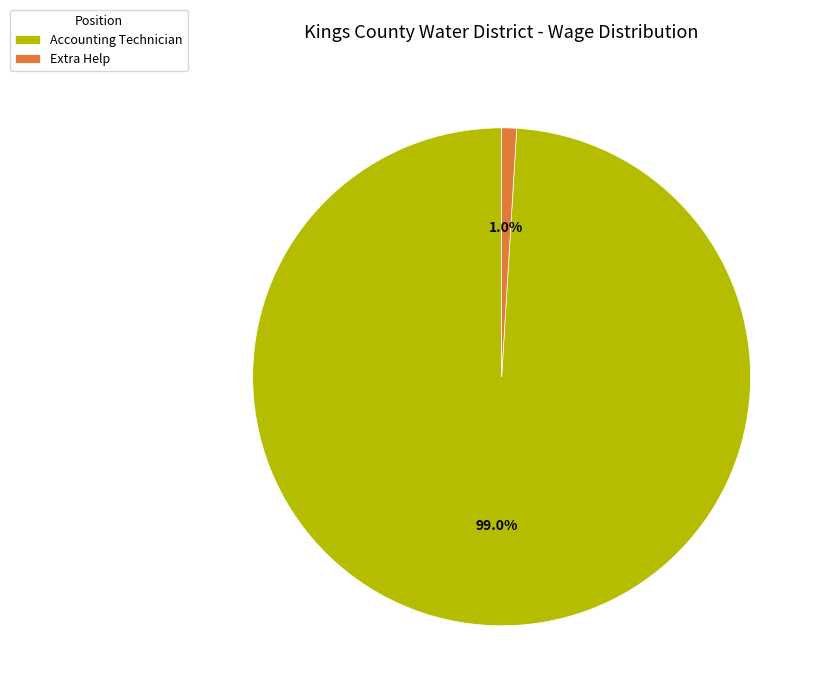

Which slice is the largest?

Accounting Technician